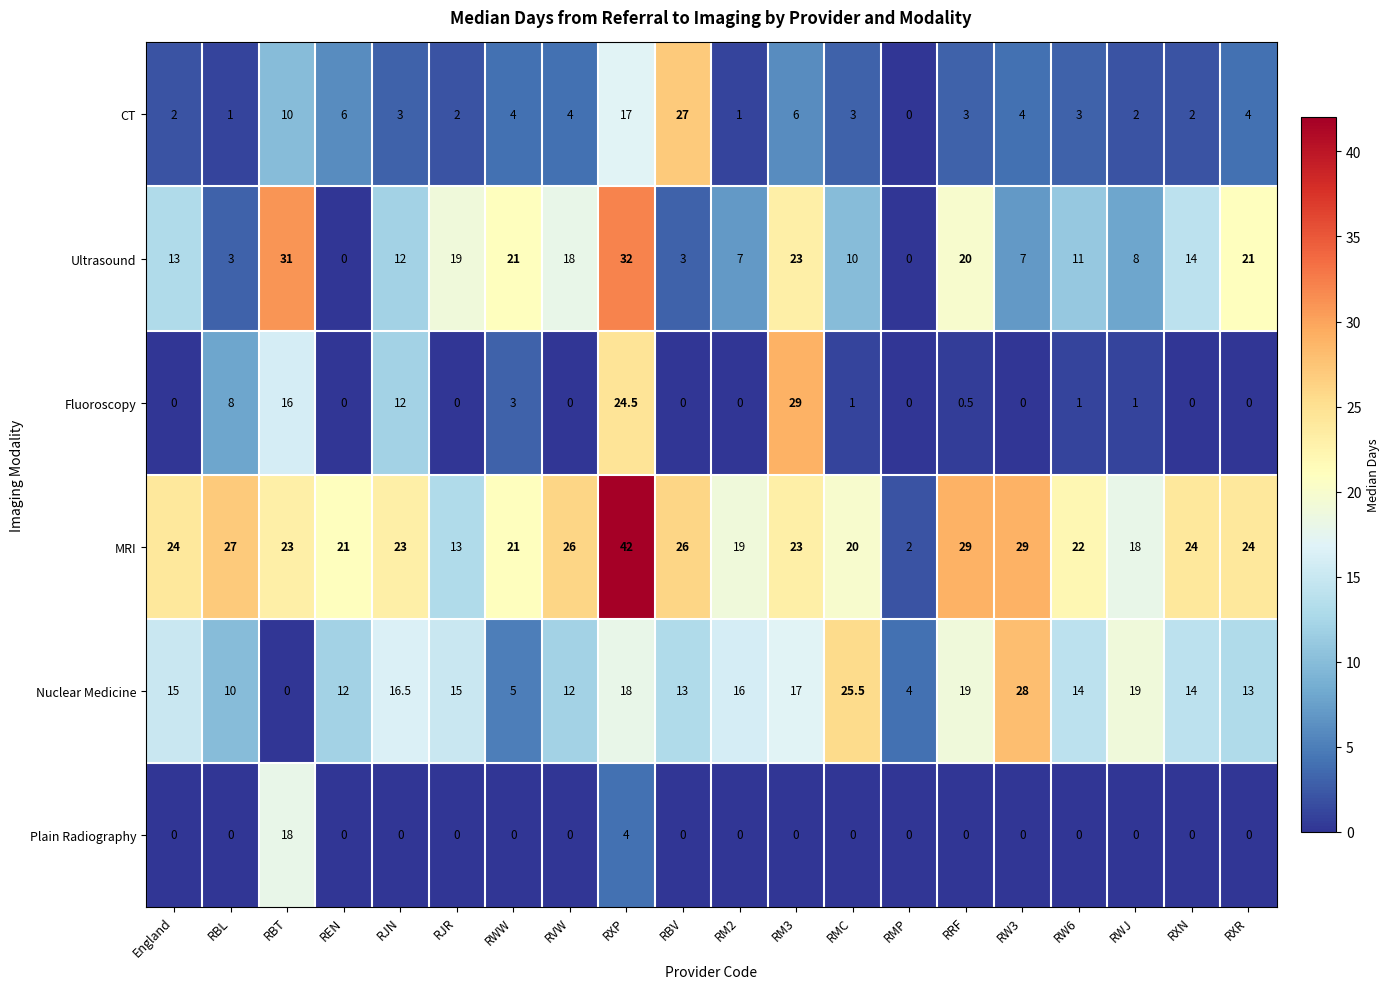

Which series has the largest range (max minus min)?

MRI